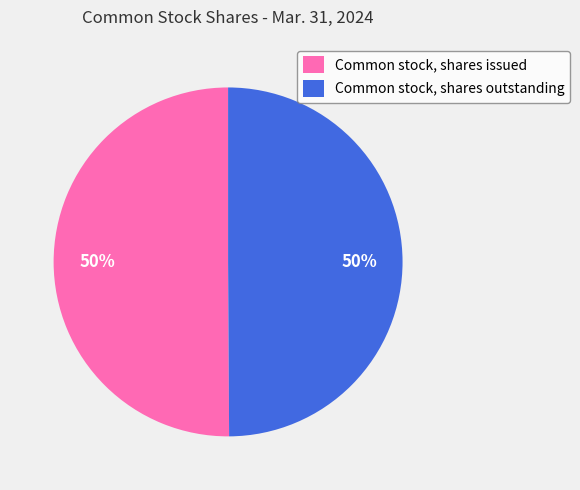

Is it true that Common stock, shares issued is 42% of the pie?

False